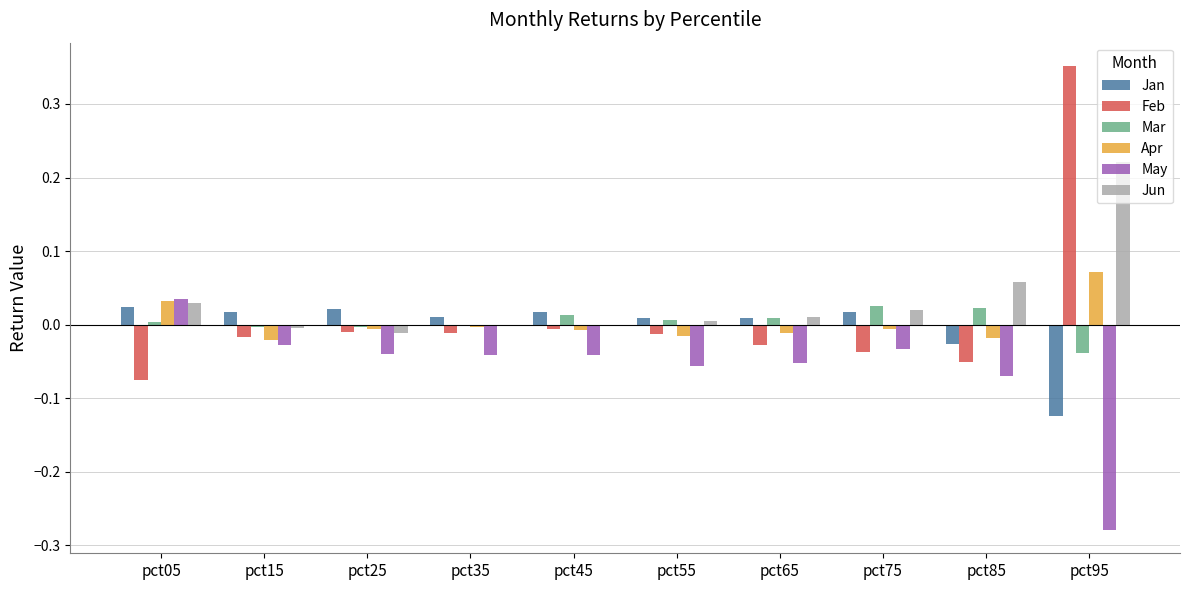

The value of Feb at pct35 is -0.0. True or false?

True